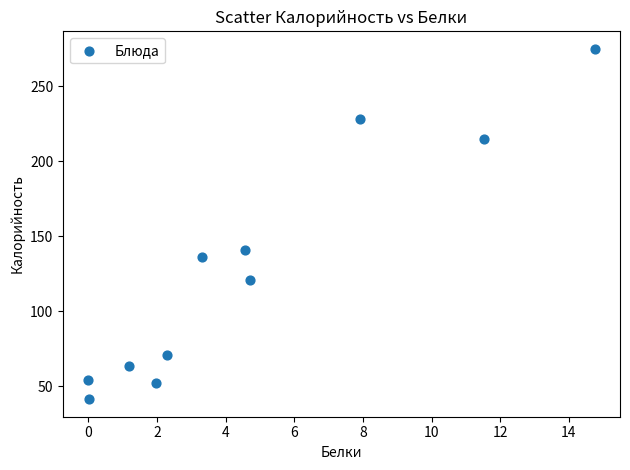

What Y value in the scatter plot is closest to 158?

141.0